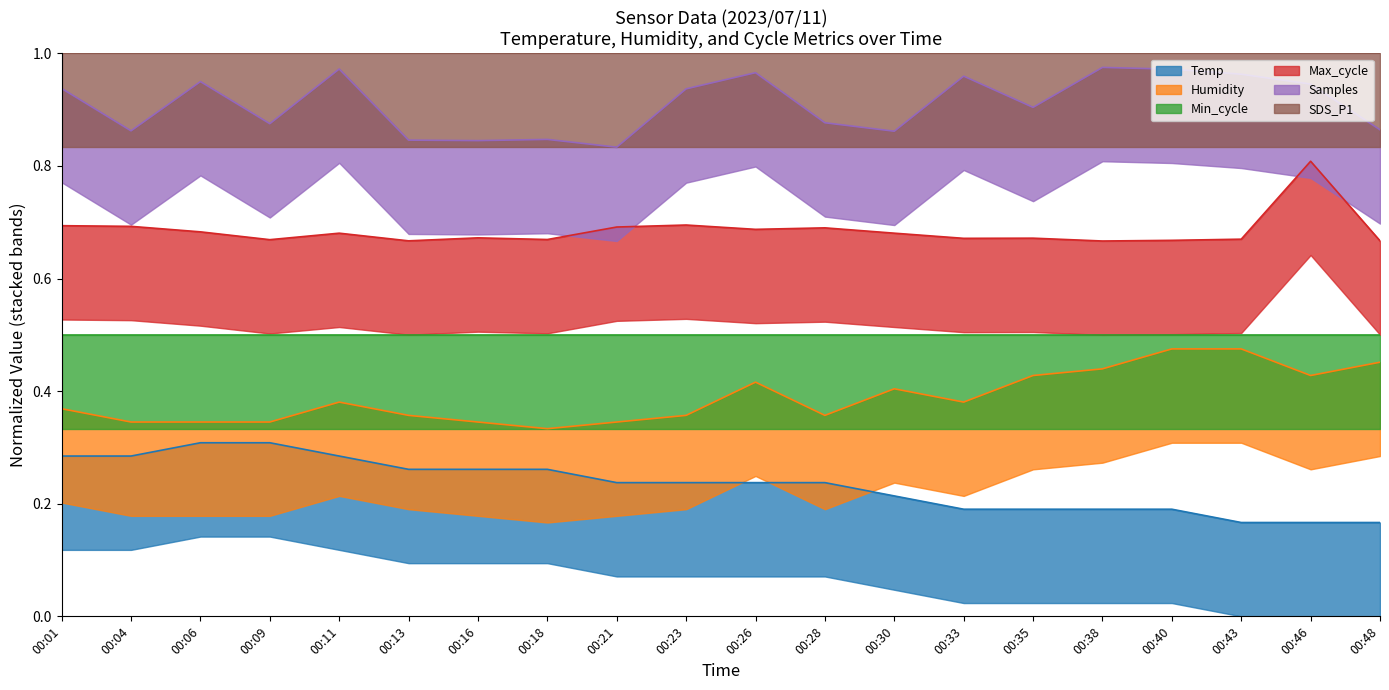

What value does the Temp series have at 00:18?

0.3